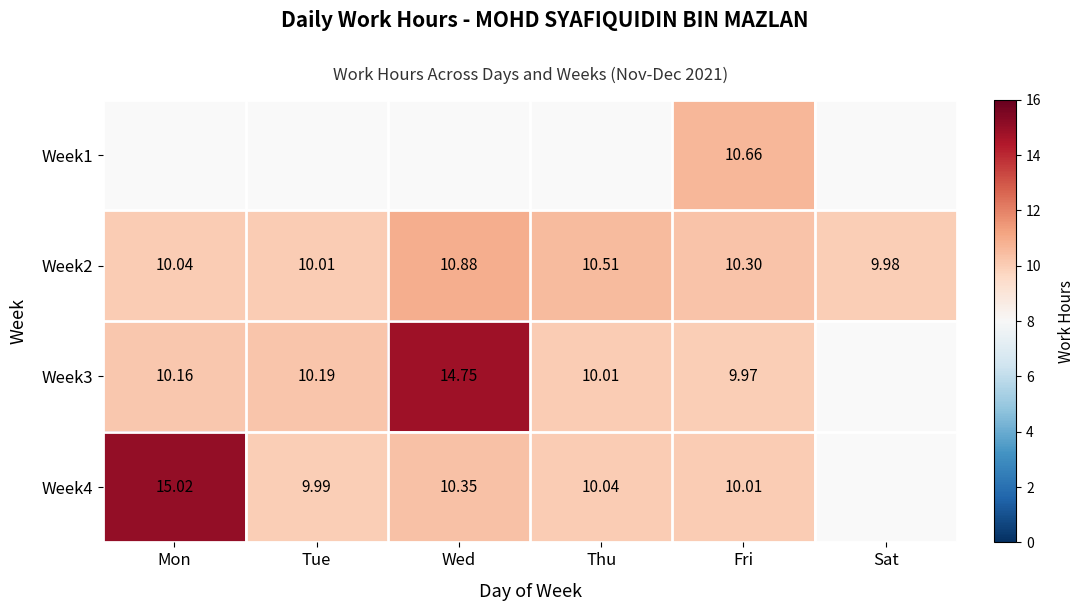

Where does the Week2 series first go above 10?

Mon